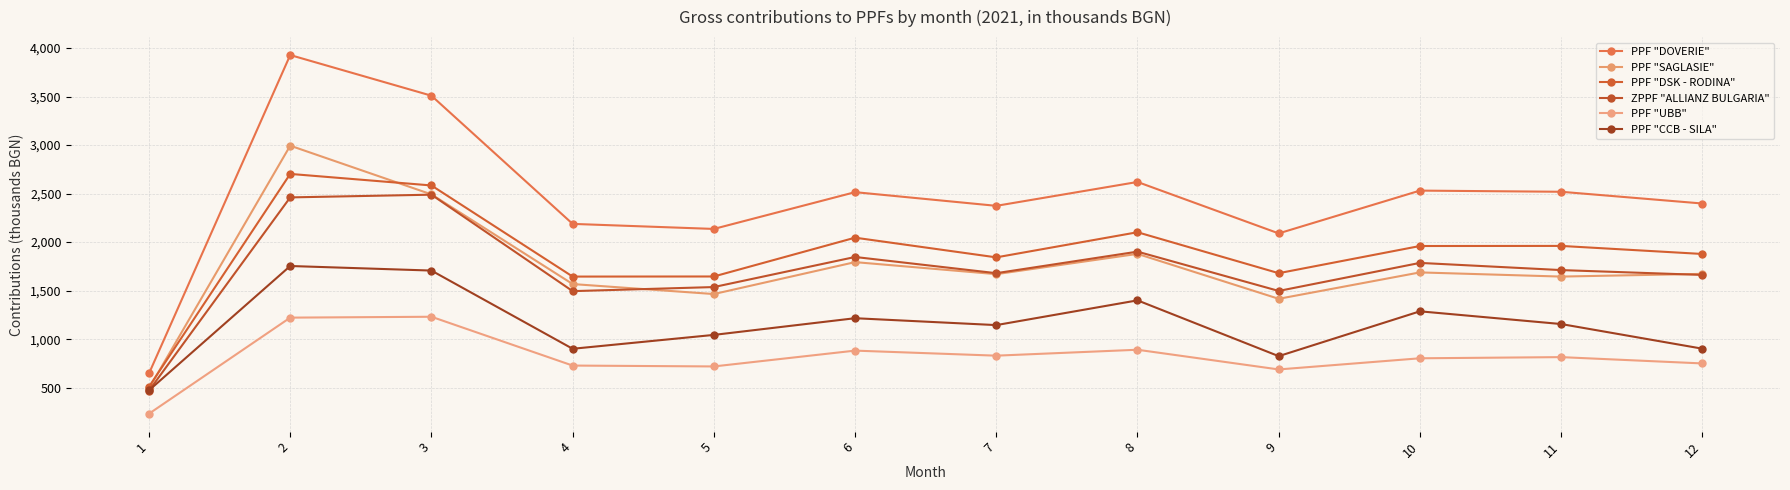

How many distinct data groups are displayed?

6